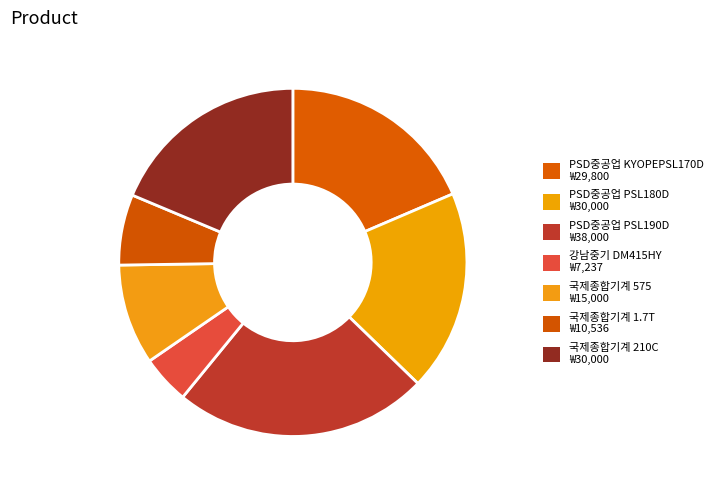

How many slices are in this pie chart?

7